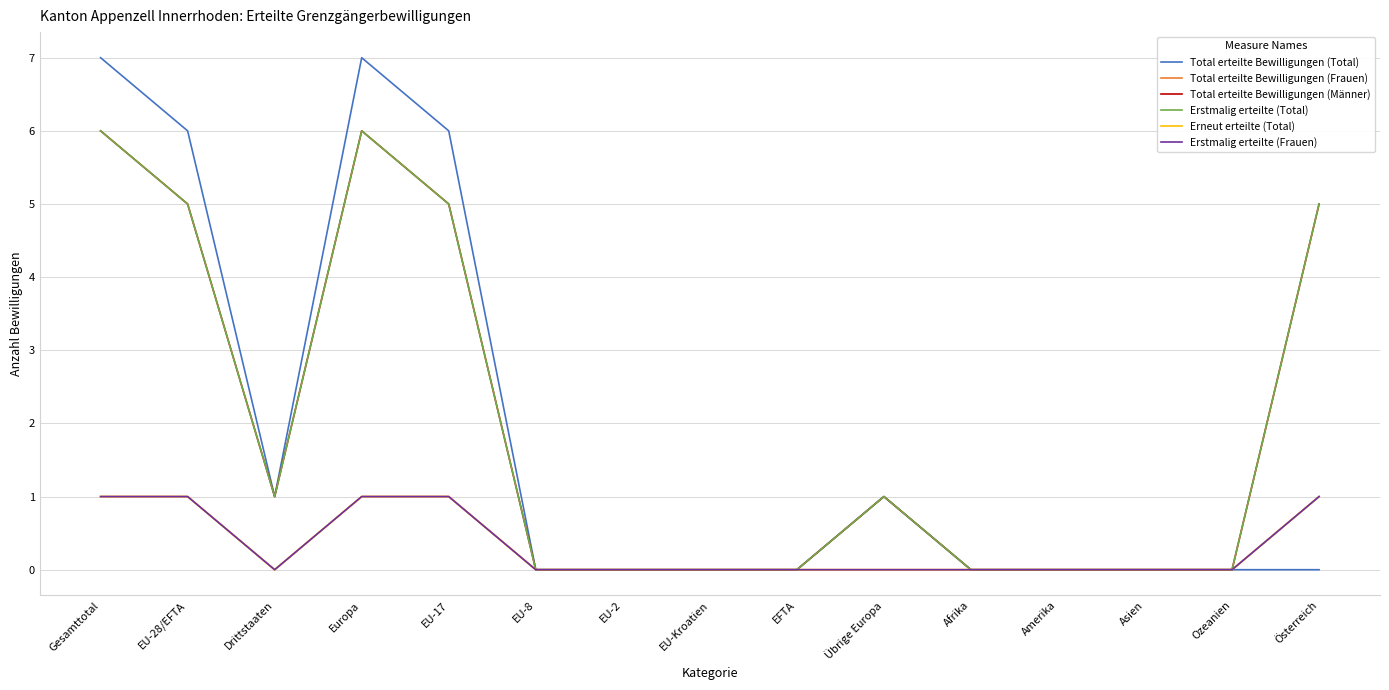

What is the difference between the highest and lowest values at Drittstaaten?

1